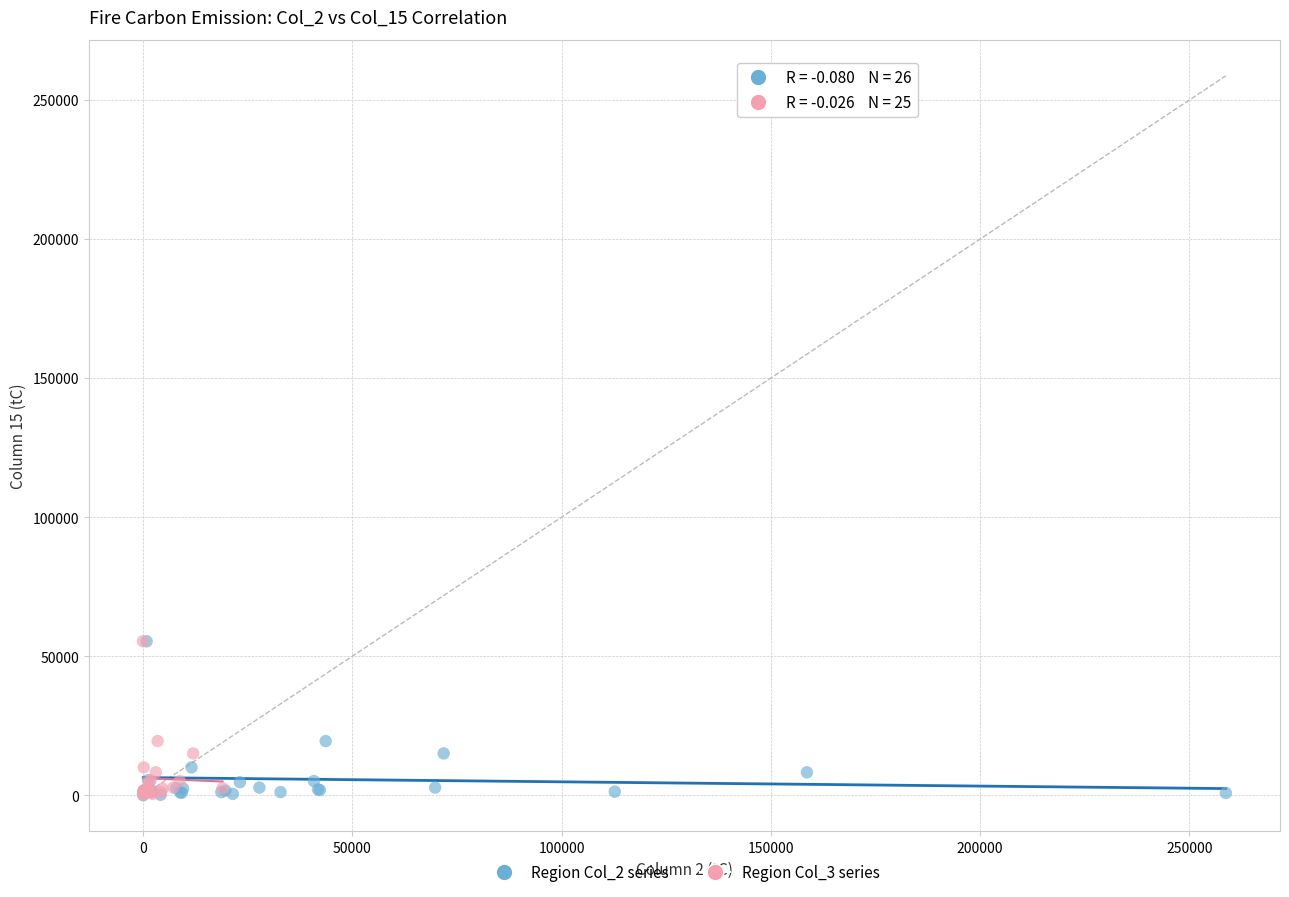

Which series has the largest Y range (max minus min)?

Region Col_2 series